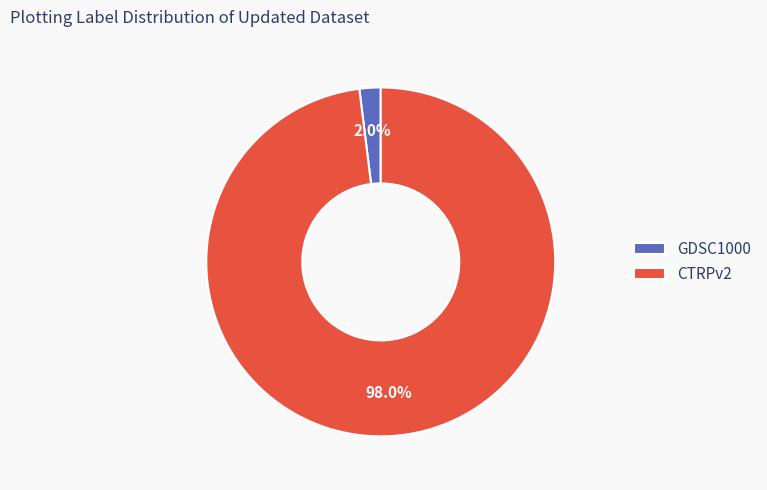

How many slices are in this pie chart?

2